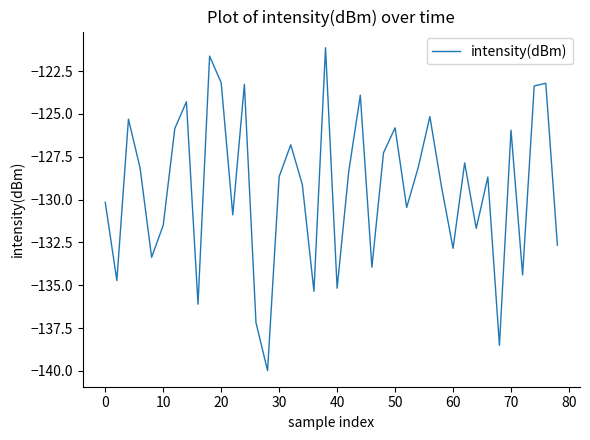

How many lines are shown in the chart?

1